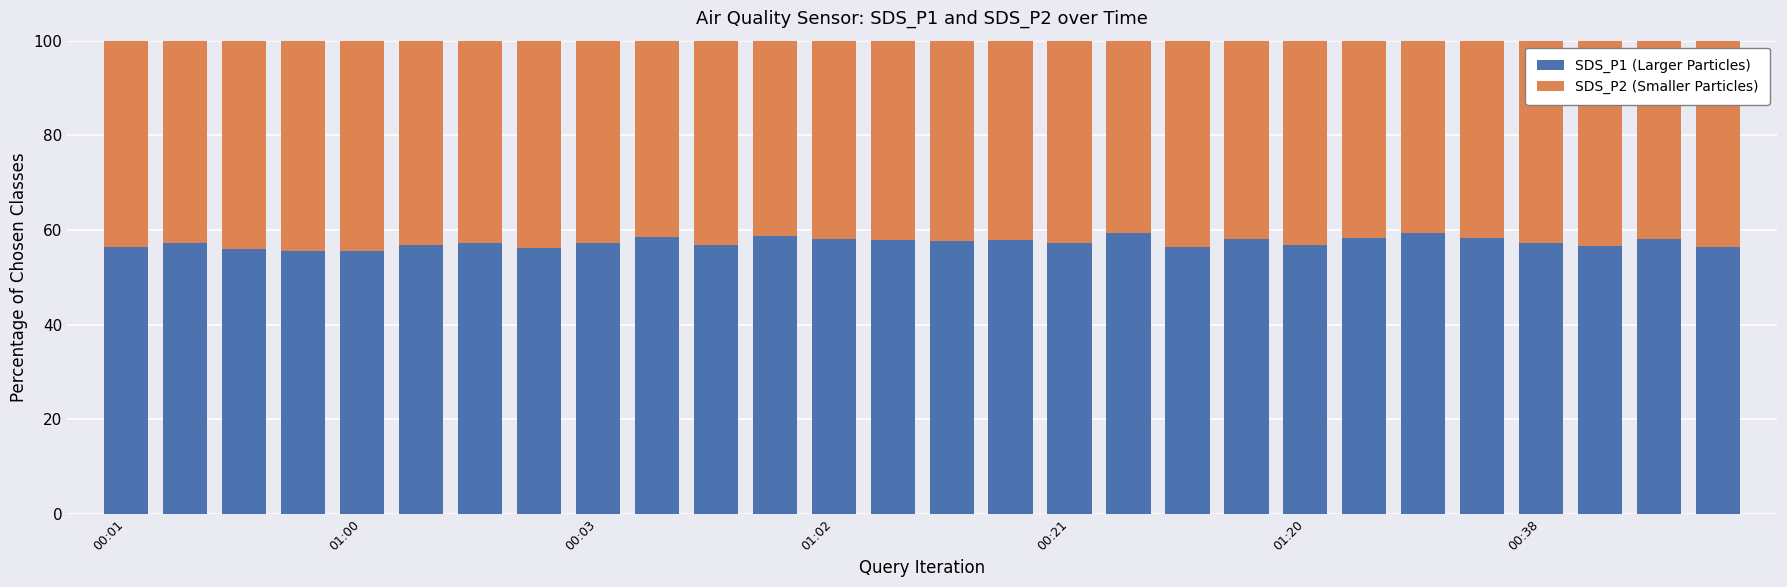

What is the difference between the second highest and second lowest values in the SDS_P1 (Larger Particles) series?

3.8